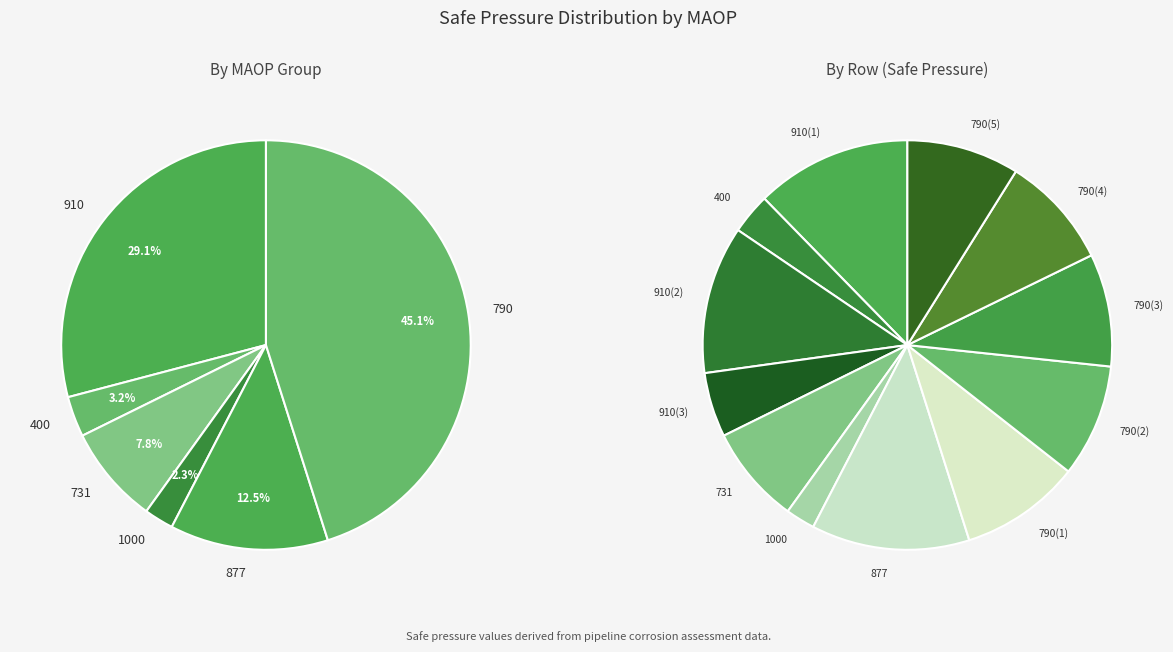

Which has a higher value, 790(5) or 877?

877